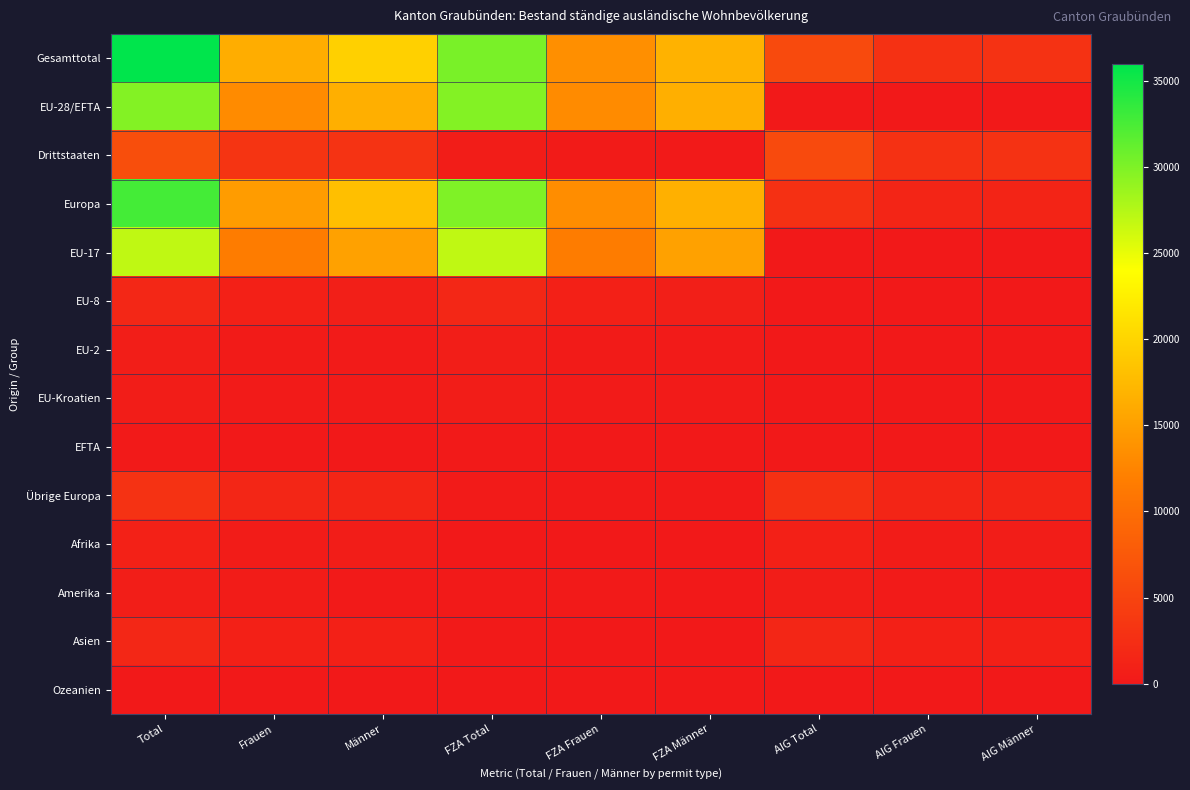

Reading left to right, list all the values displayed in this chart.

Gesamttotal: Total=35944	Frauen=16346	Männer=19598	FZA Total=30209	FZA Frauen=13499	FZA Männer=16710	AIG Total=5735	AIG Frauen=2847	AIG Männer=2888
EU-28/EFTA: Total=29716	Frauen=13168	Männer=16548	FZA Total=29710	FZA Frauen=13165	FZA Männer=16545	AIG Total=6	AIG Frauen=3	AIG Männer=3
Drittstaaten: Total=6228	Frauen=3178	Männer=3050	FZA Total=499	FZA Frauen=334	FZA Männer=165	AIG Total=5729	AIG Frauen=2844	AIG Männer=2885
Europa: Total=32701	Frauen=14719	Männer=17982	FZA Total=29936	FZA Frauen=13310	FZA Männer=16626	AIG Total=2765	AIG Frauen=1409	AIG Männer=1356
EU-17: Total=26918	Frauen=11706	Männer=15212	FZA Total=26917	FZA Frauen=11706	FZA Männer=15211	AIG Total=1	AIG Frauen=0	AIG Männer=1
EU-8: Total=1639	Frauen=874	Männer=765	FZA Total=1639	FZA Frauen=874	FZA Männer=765	AIG Total=0	AIG Frauen=0	AIG Männer=0
EU-2: Total=570	Frauen=312	Männer=258	FZA Total=570	FZA Frauen=312	FZA Männer=258	AIG Total=0	AIG Frauen=0	AIG Männer=0
EU-Kroatien: Total=498	Frauen=230	Männer=268	FZA Total=493	FZA Frauen=227	FZA Männer=266	AIG Total=5	AIG Frauen=3	AIG Männer=2
EFTA: Total=91	Frauen=46	Männer=45	FZA Total=91	FZA Frauen=46	FZA Männer=45	AIG Total=0	AIG Frauen=0	AIG Männer=0
Übrige Europa: Total=2985	Frauen=1551	Männer=1434	FZA Total=226	FZA Frauen=145	FZA Männer=81	AIG Total=2759	AIG Frauen=1406	AIG Männer=1353
Afrika: Total=913	Frauen=382	Männer=531	FZA Total=32	FZA Frauen=14	FZA Männer=18	AIG Total=881	AIG Frauen=368	AIG Männer=513
Amerika: Total=587	Frauen=377	Männer=210	FZA Total=144	FZA Frauen=108	FZA Männer=36	AIG Total=443	AIG Frauen=269	AIG Männer=174
Asien: Total=1681	Frauen=849	Männer=832	FZA Total=92	FZA Frauen=66	FZA Männer=26	AIG Total=1589	AIG Frauen=783	AIG Männer=806
Ozeanien: Total=26	Frauen=7	Männer=19	FZA Total=3	FZA Frauen=1	FZA Männer=2	AIG Total=23	AIG Frauen=6	AIG Männer=17